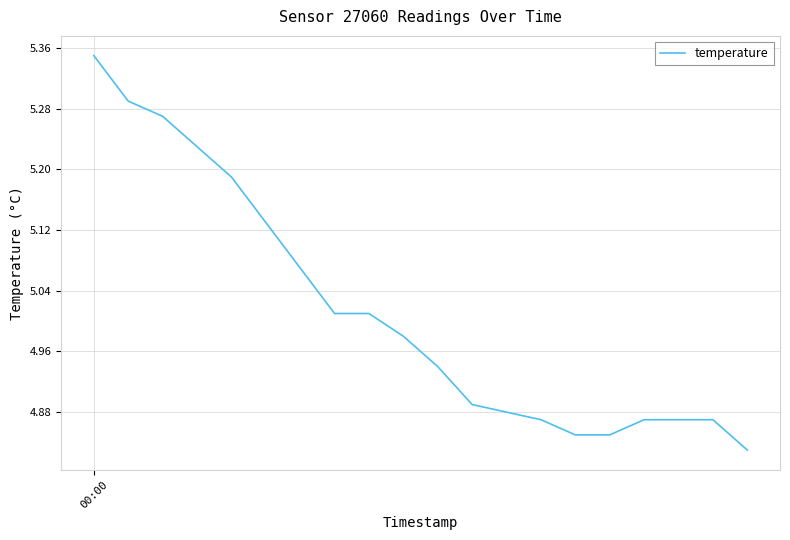

What is the difference between the maximum and minimum values?

0.5